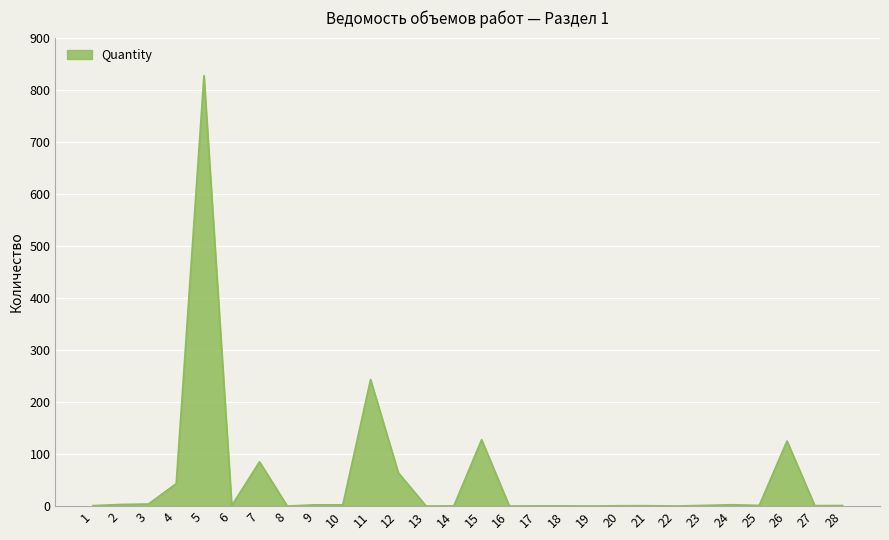

The value at 19 is 0.0. True or false?

True